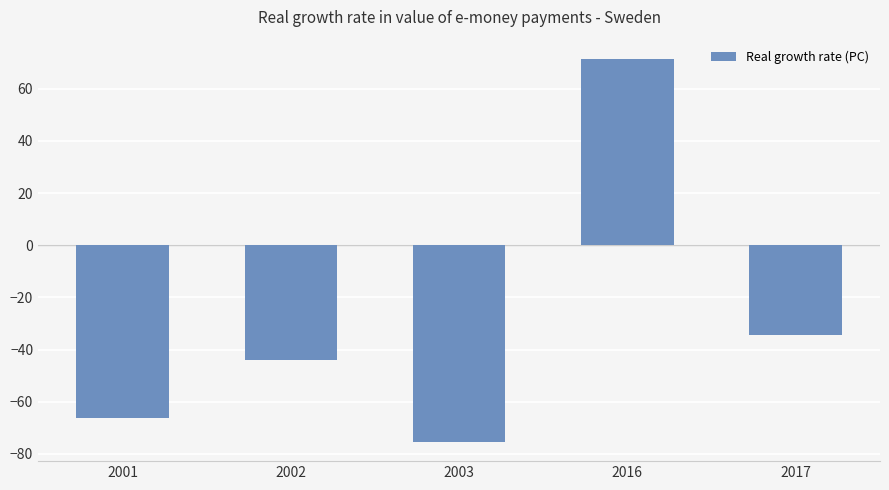

Which category has the highest value across all series?

2016